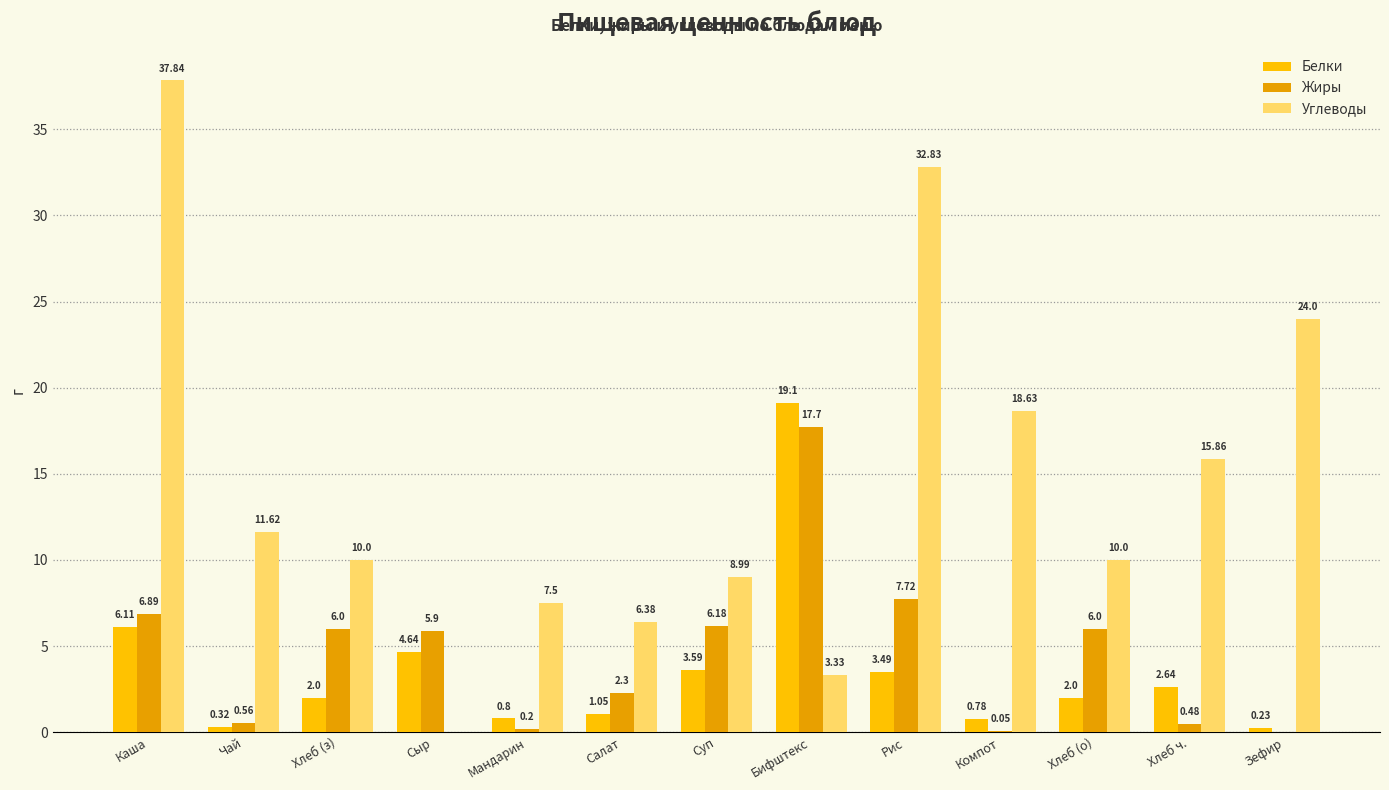

How many data points in Жиры are above 5?

7